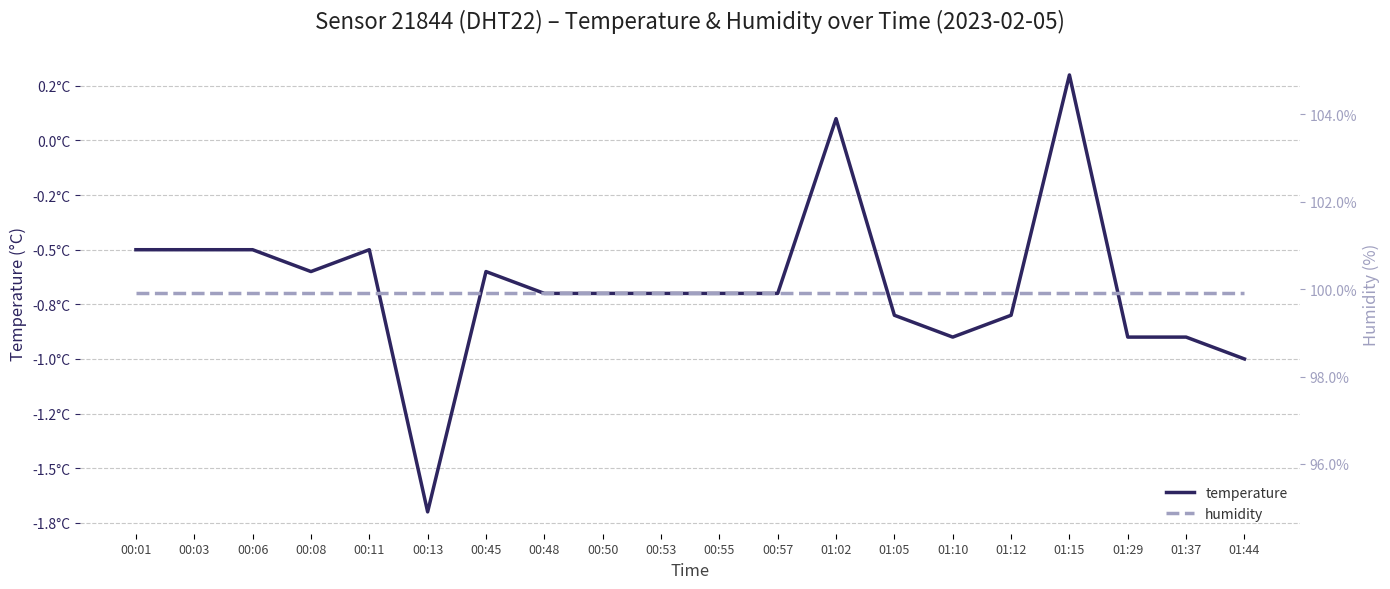

Reading left to right, list all the values displayed in this chart.

temperature: 00:01=-0.5	00:03=-0.5	00:06=-0.5	00:08=-0.6	00:11=-0.5	00:13=-1.7	00:45=-0.6	00:48=-0.7	00:50=-0.7	00:53=-0.7	00:55=-0.7	00:57=-0.7	01:02=0.1	01:05=-0.8	01:10=-0.9	01:12=-0.8	01:15=0.3	01:29=-0.9	01:37=-0.9	01:44=-1.0
humidity: 00:01=99.9	00:03=99.9	00:06=99.9	00:08=99.9	00:11=99.9	00:13=99.9	00:45=99.9	00:48=99.9	00:50=99.9	00:53=99.9	00:55=99.9	00:57=99.9	01:02=99.9	01:05=99.9	01:10=99.9	01:12=99.9	01:15=99.9	01:29=99.9	01:37=99.9	01:44=99.9